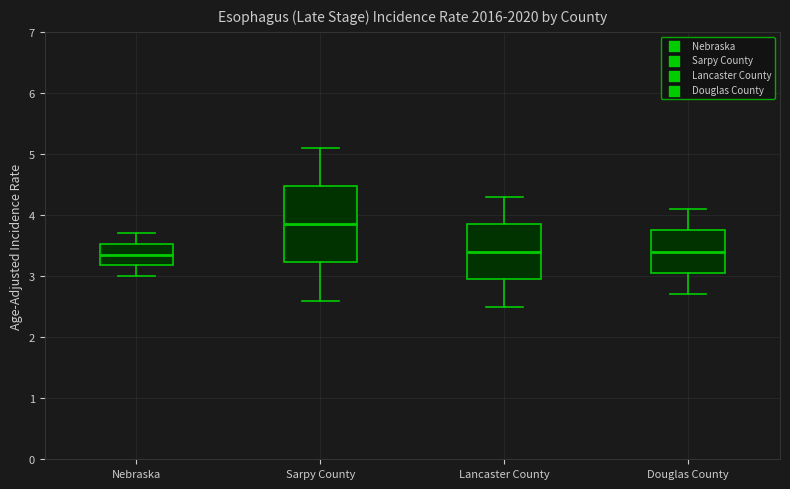

Which box is the tallest, from its lower edge to its upper edge?

Sarpy County